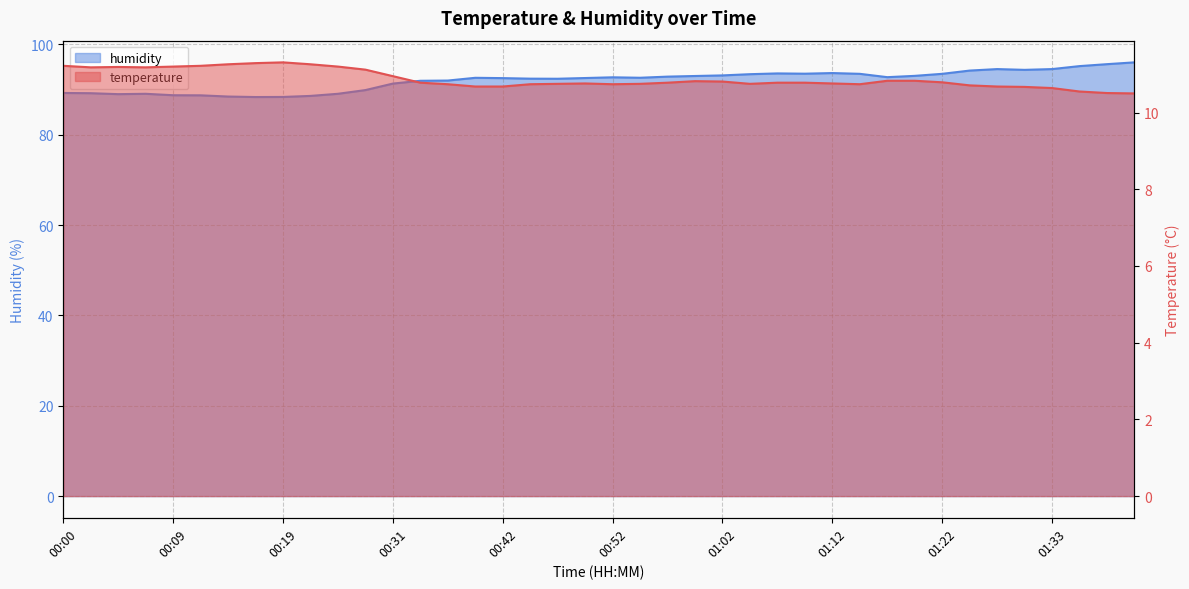

Reading left to right, extract all data points from this chart.

temperature: 00:00=11.2	00:02=11.2	00:05=11.2	00:07=11.2	00:09=11.2	00:12=11.2	00:14=11.3	00:17=11.3	00:19=11.3	00:22=11.3	00:25=11.2	00:28=11.1	00:31=10.9	00:33=10.8	00:36=10.7	00:39=10.7	00:42=10.7	00:45=10.7	00:47=10.8	00:49=10.8	00:52=10.7	00:54=10.8	00:57=10.8	00:59=10.8	01:02=10.8	01:04=10.8	01:07=10.8	01:09=10.8	01:12=10.8	01:15=10.7	01:17=10.8	01:20=10.8	01:22=10.8	01:25=10.7	01:27=10.7	01:30=10.7	01:33=10.6	01:35=10.6	01:38=10.5	01:40=10.5
humidity: 00:00=89.3	00:02=89.2	00:05=89.0	00:07=89.1	00:09=88.8	00:12=88.7	00:14=88.5	00:17=88.4	00:19=88.4	00:22=88.6	00:25=89.1	00:28=89.9	00:31=91.3	00:33=92.0	00:36=92.0	00:39=92.6	00:42=92.5	00:45=92.4	00:47=92.4	00:49=92.6	00:52=92.7	00:54=92.6	00:57=92.9	00:59=93.0	01:02=93.2	01:04=93.4	01:07=93.6	01:09=93.5	01:12=93.7	01:15=93.5	01:17=92.8	01:20=93.0	01:22=93.5	01:25=94.2	01:27=94.5	01:30=94.4	01:33=94.5	01:35=95.2	01:38=95.6	01:40=96.0